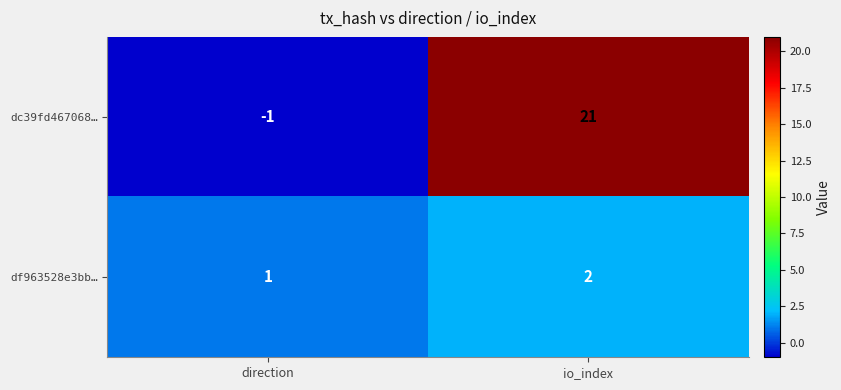

Which series has the largest range (max minus min)?

dc39fd467068…